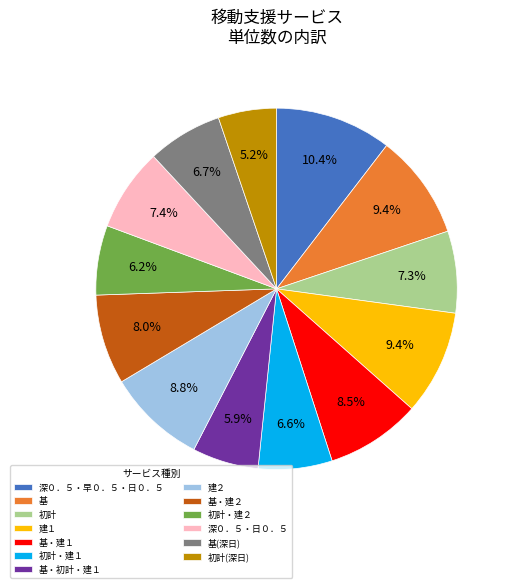

Between 基 and 基・初計・建１, which is larger?

基